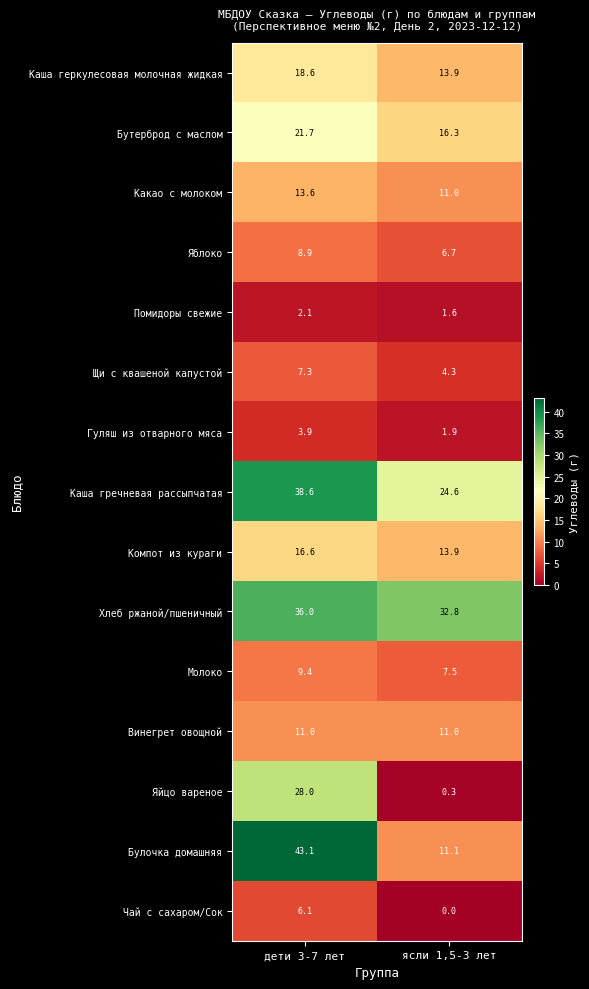

Reading left to right, what are all the values shown in this chart?

Каша геркулесовая молочная жидкая: 18.6	13.9
Бутерброд с маслом: 21.7	16.3
Какао с молоком: 13.6	11.0
Яблоко: 8.9	6.7
Помидоры свежие: 2.1	1.6
Щи с квашеной капустой: 7.3	4.3
Гуляш из отварного мяса: 3.9	1.9
Каша гречневая рассыпчатая: 38.6	24.6
Компот из кураги: 16.6	13.9
Хлеб ржаной/пшеничный: 36.0	32.8
Молоко: 9.4	7.5
Винегрет овощной: 11.0	11.0
Яйцо вареное: 28.0	0.3
Булочка домашняя: 43.1	11.1
Чай с сахаром/Сок: 6.1	0.0